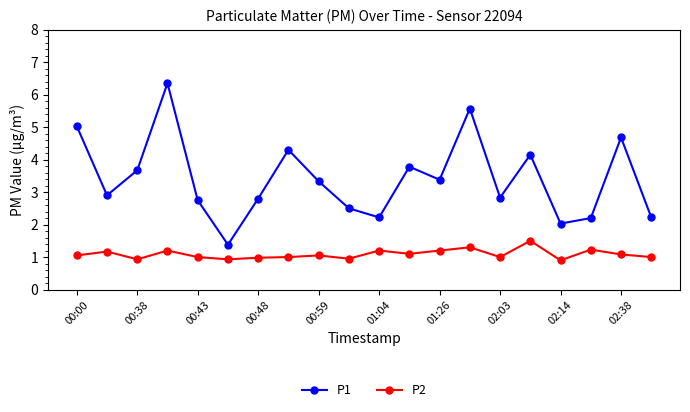

What is the value of the P1 point at the 9th from the left?

3.3